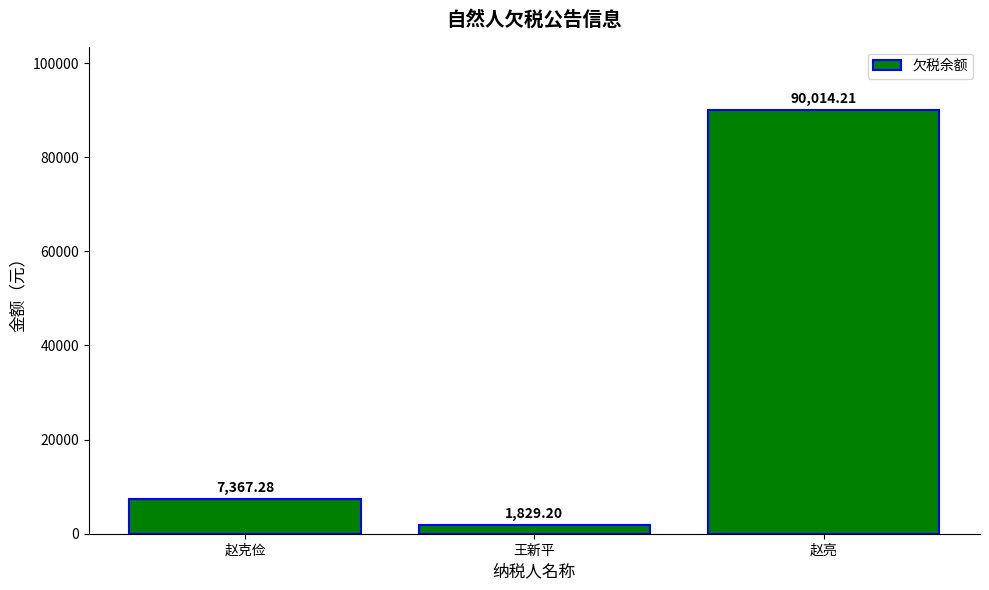

Reading right to left, transcribe all the data shown in this chart.

90014.2	1829.2	7367.3